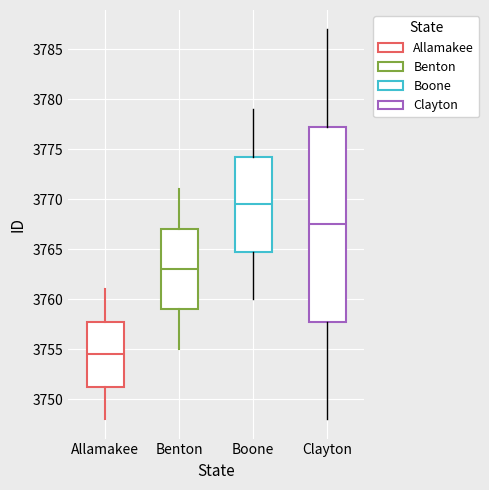

Where does the lower whisker of the box for Benton end on the y-axis? The values are not printed on the chart, so give them approximately, as read against the axis.

3755.0